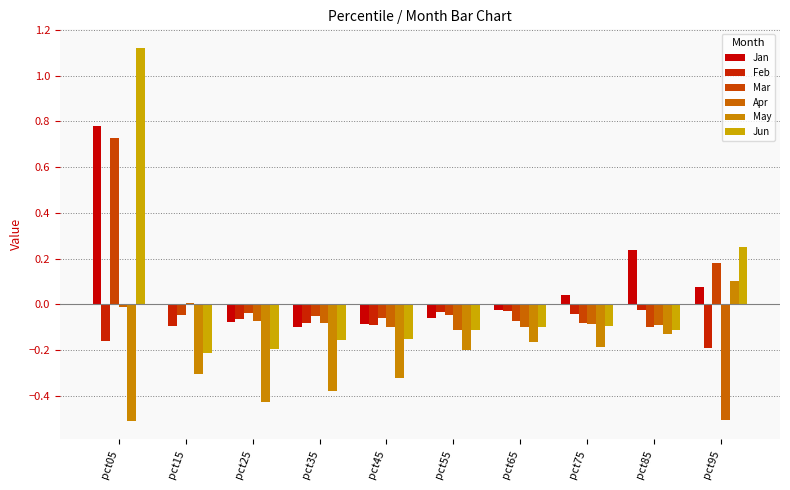

What are all the series names shown in the legend?

Jan, Feb, Mar, Apr, May, Jun